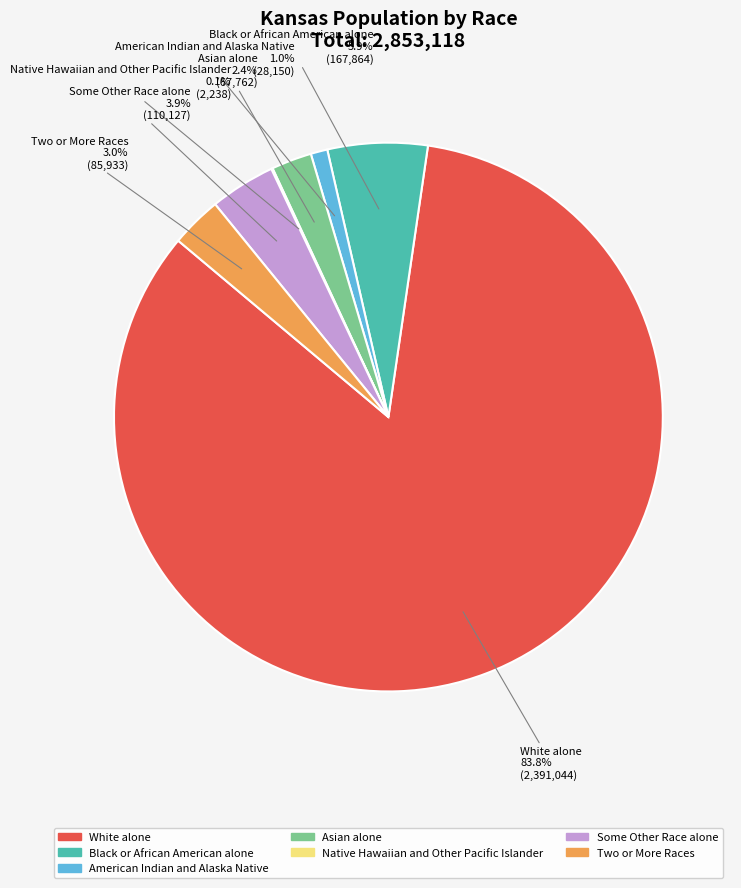

The Two or More Races slice represents 3% of the pie. True or false?

True